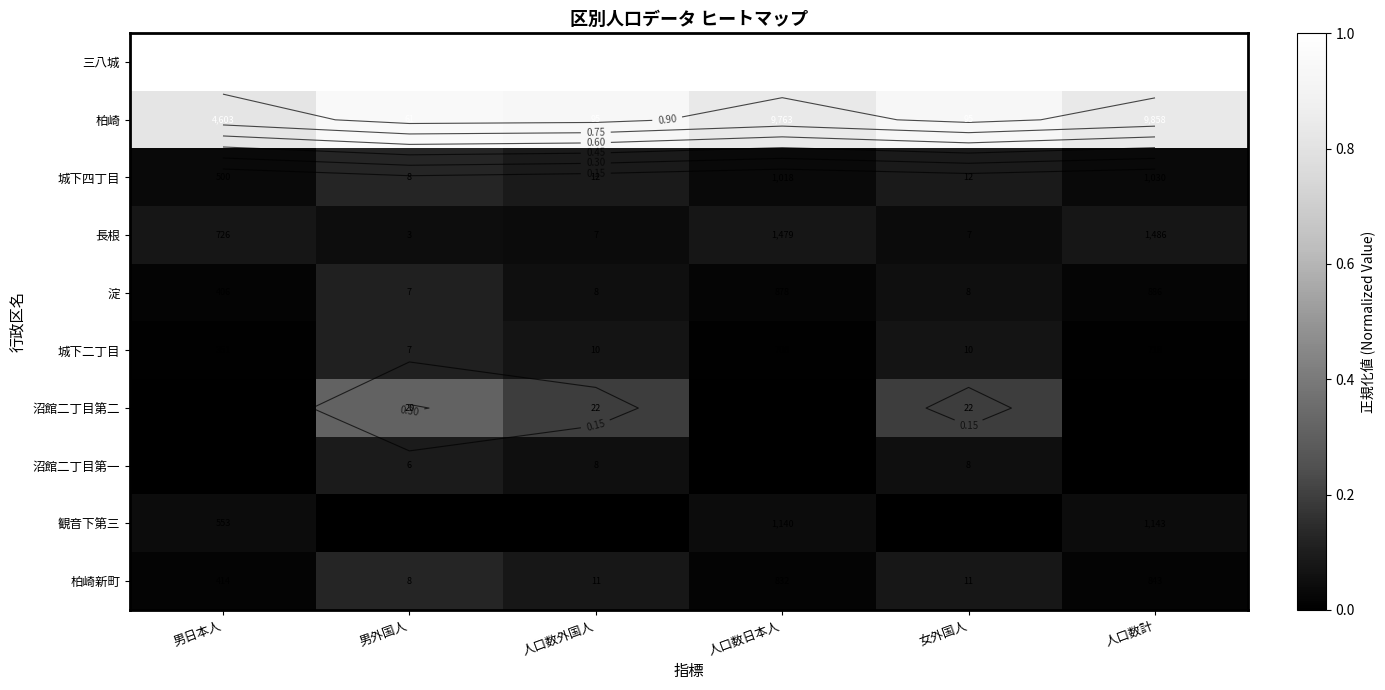

Which series changed the most between 男日本人 and 人口数外国人?

沼館二丁目第二